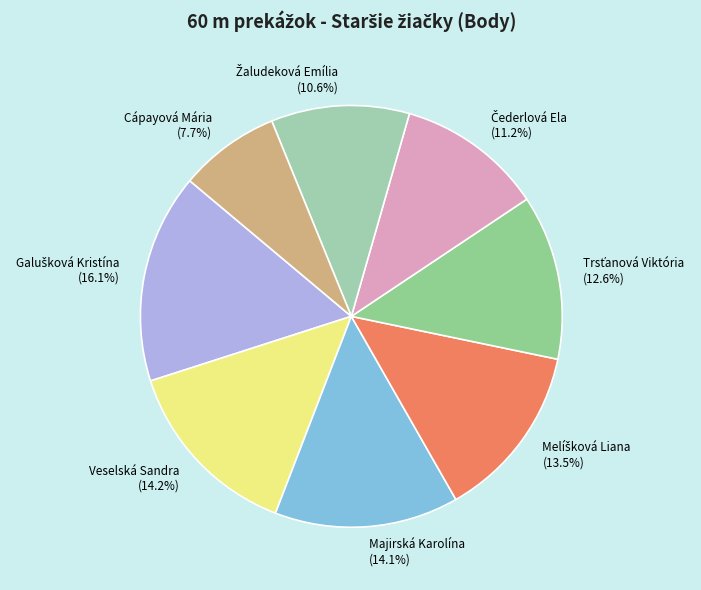

Does Veselská Sandra (14.2%) represent more than half of the total?

No